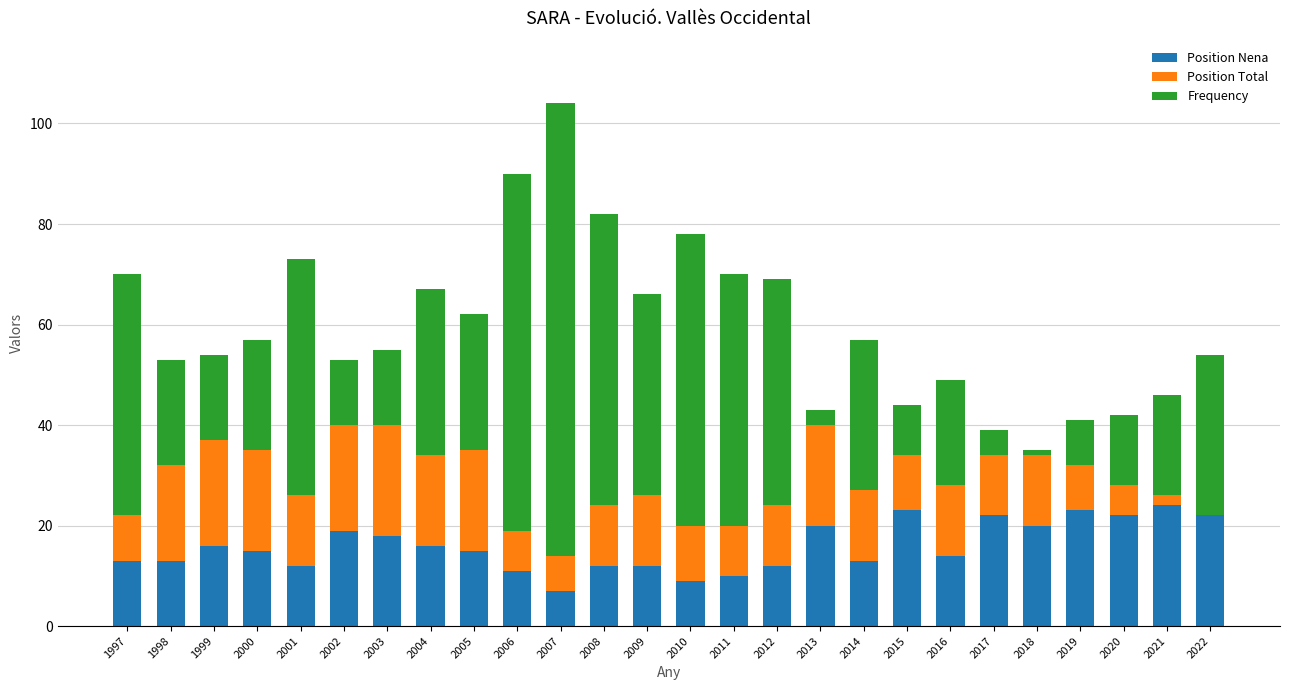

At how many categories does at least one series exceed 23?

14